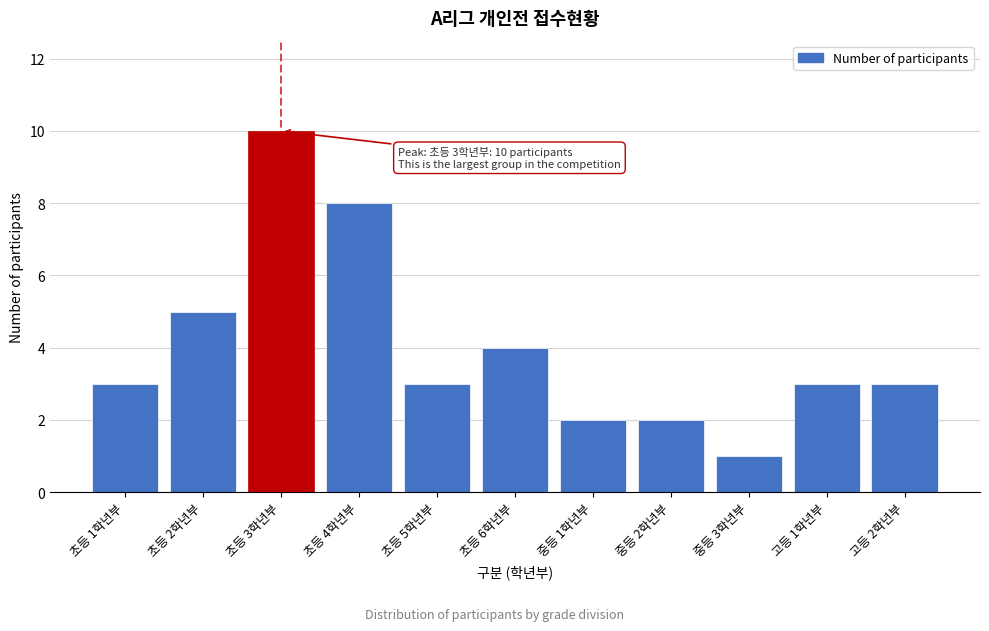

Reading left to right, what are all the values shown in this chart?

3	5	10	8	3	4	2	2	1	3	3